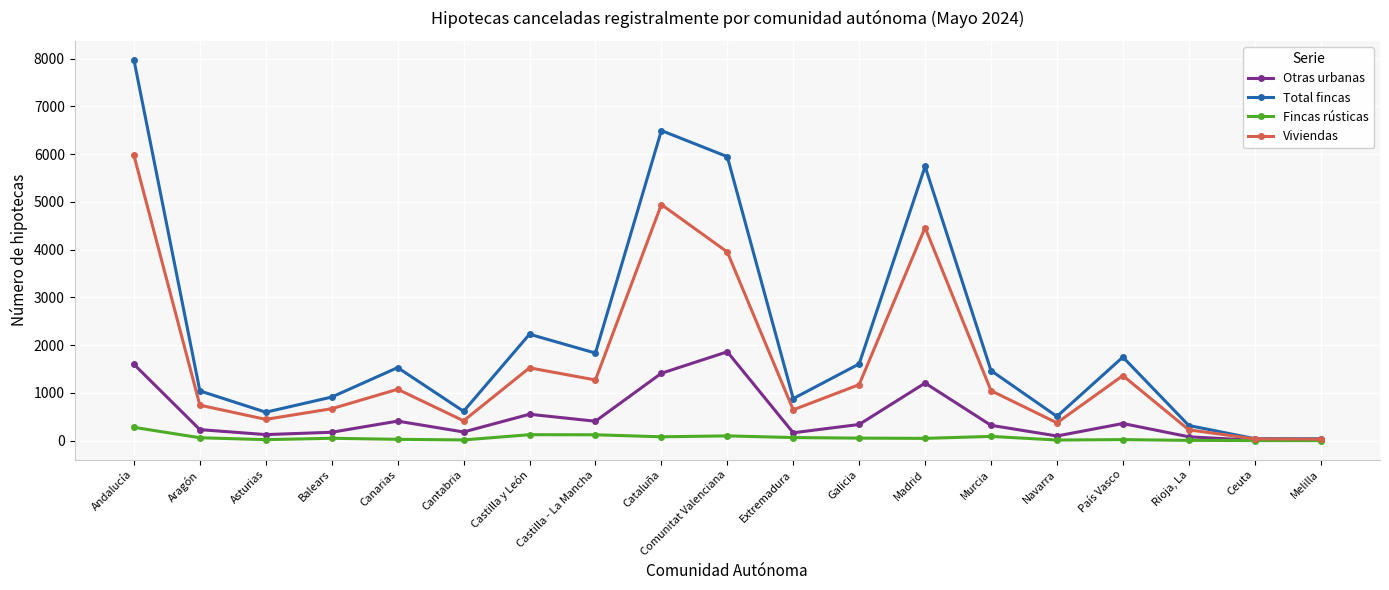

What is the label of the 4th point from the left?

Balears